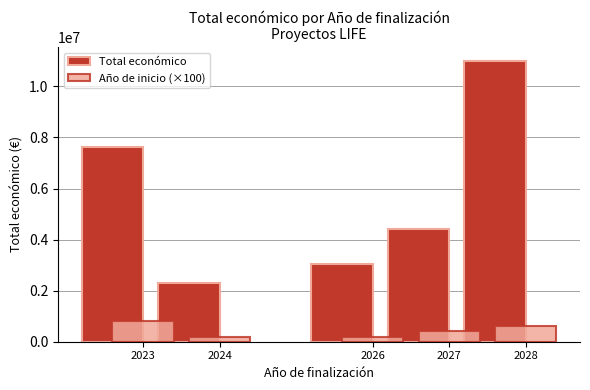

How many bars are there in total?

10